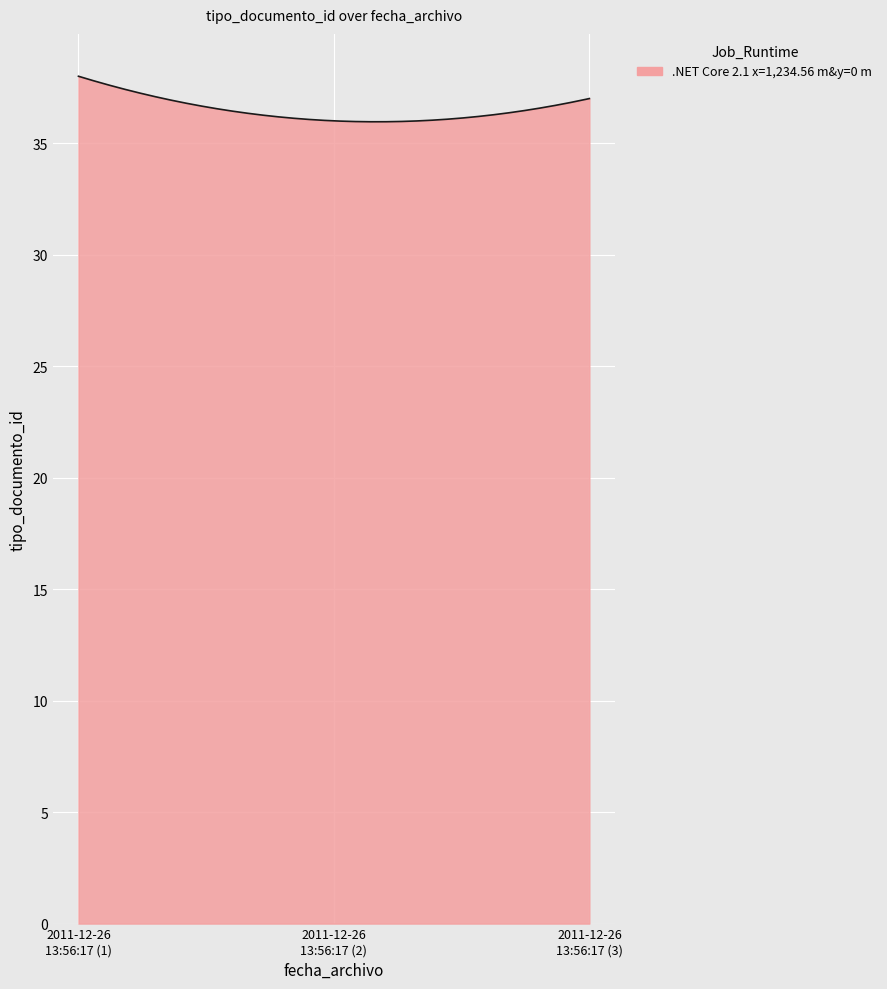

What is the maximum value shown in the chart?

38.0